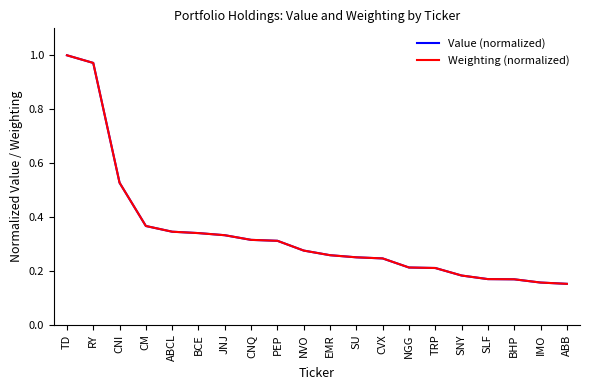

The value of Weighting (normalized) at BCE is 0.1. True or false?

False